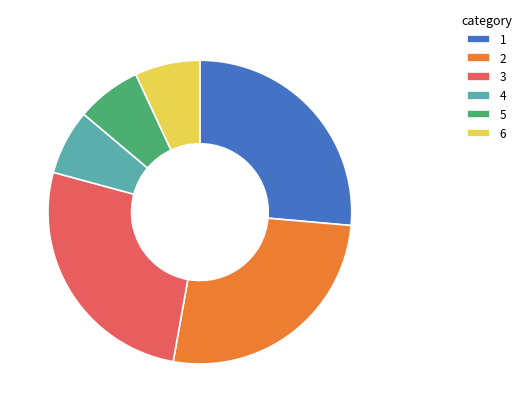

Is there any slice that represents more than half of the pie?

No